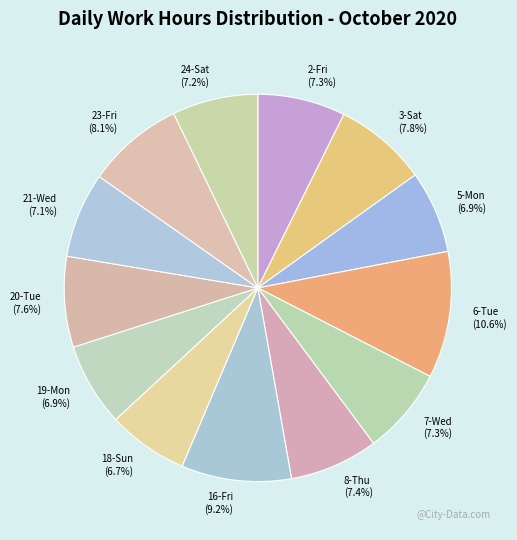

Between 2-Fri and 23-Fri, which is larger?

23-Fri